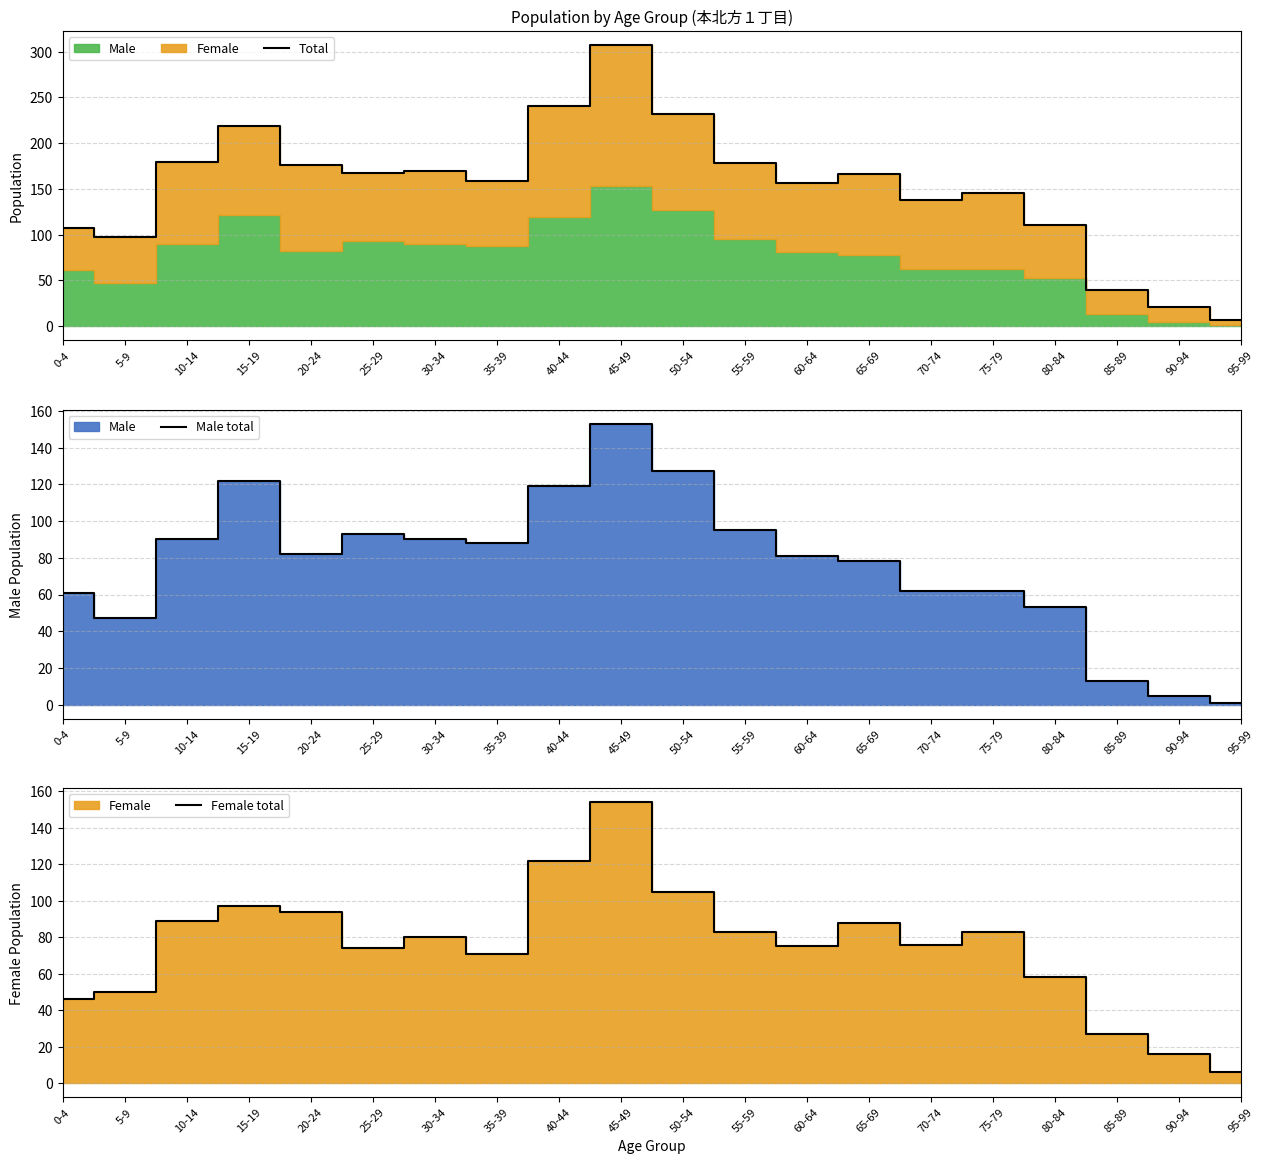

What is the label of the 3rd point from the right?

85-89